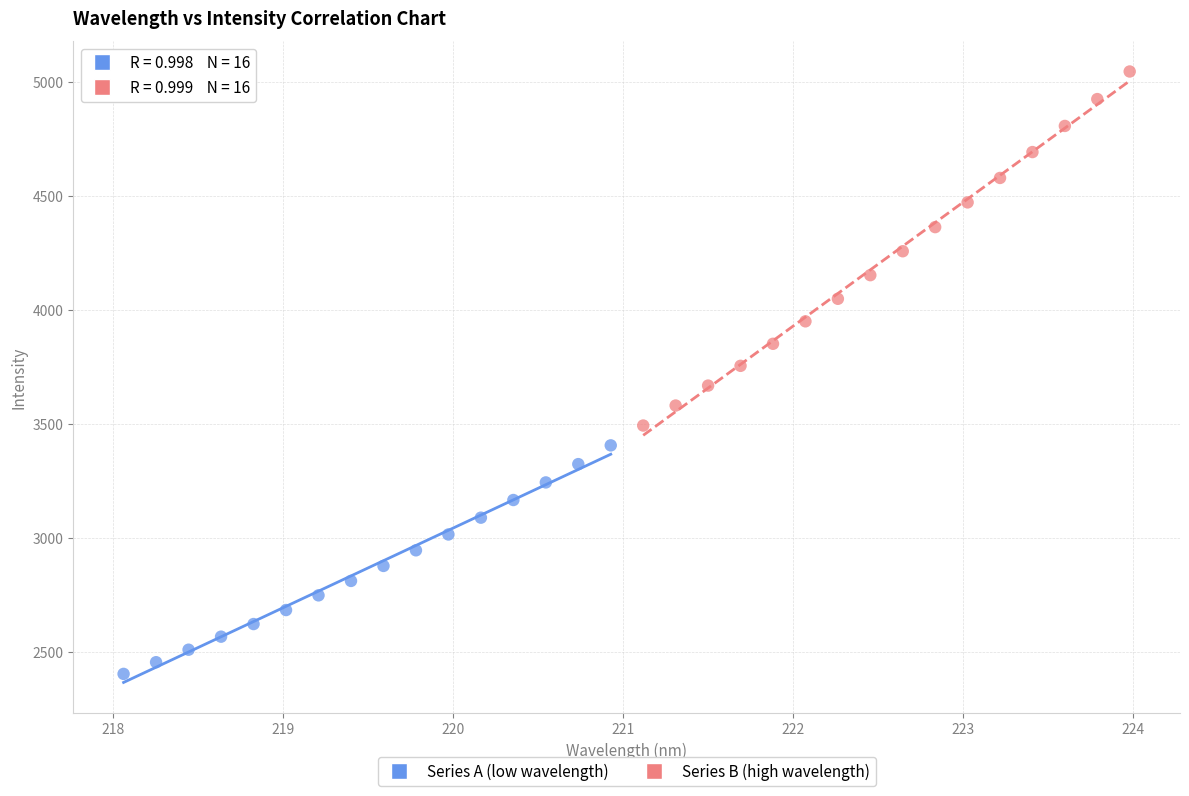

Which series has the widest spread of Y values?

Series B (high wavelength)